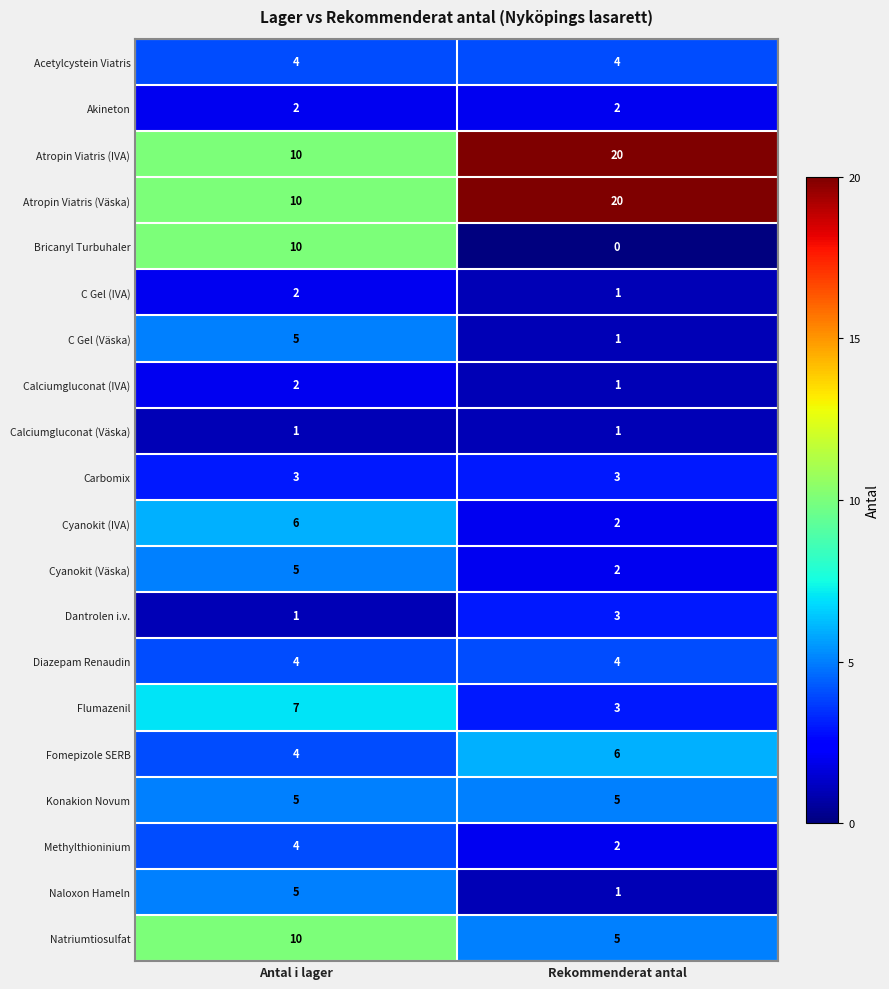

What is the minimum value for Diazepam Renaudin?

4